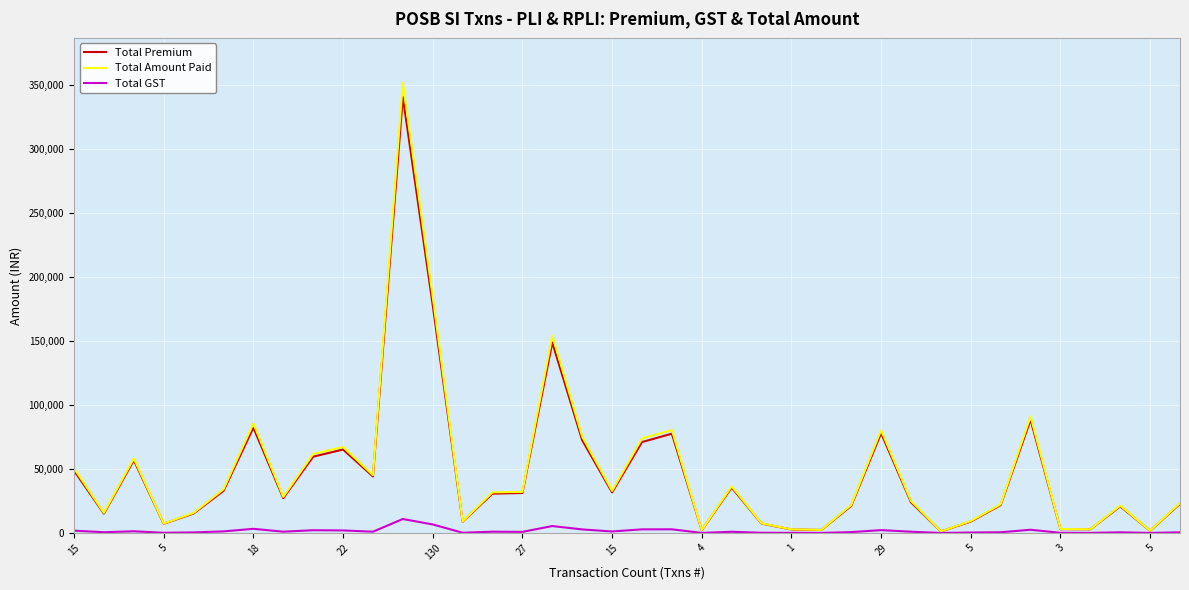

What is the average value of the Total Amount Paid series?

48649